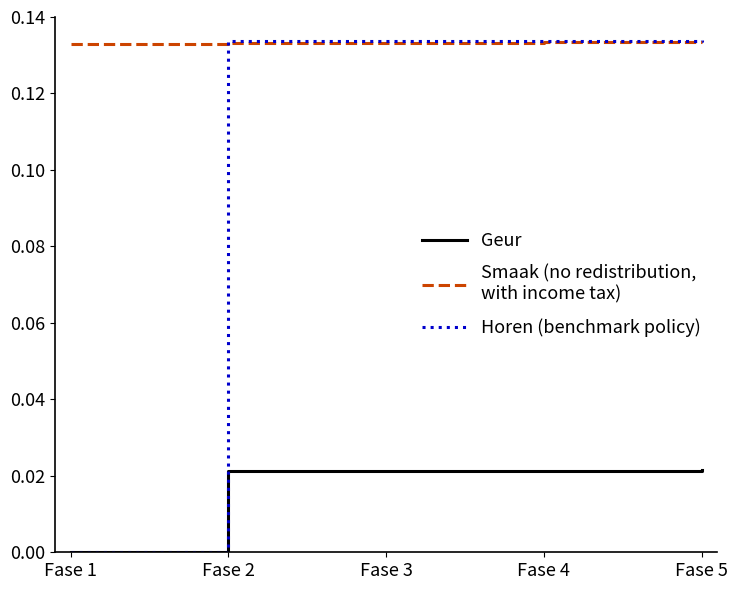

Which label corresponds to the smallest value in the chart?

Fase 1